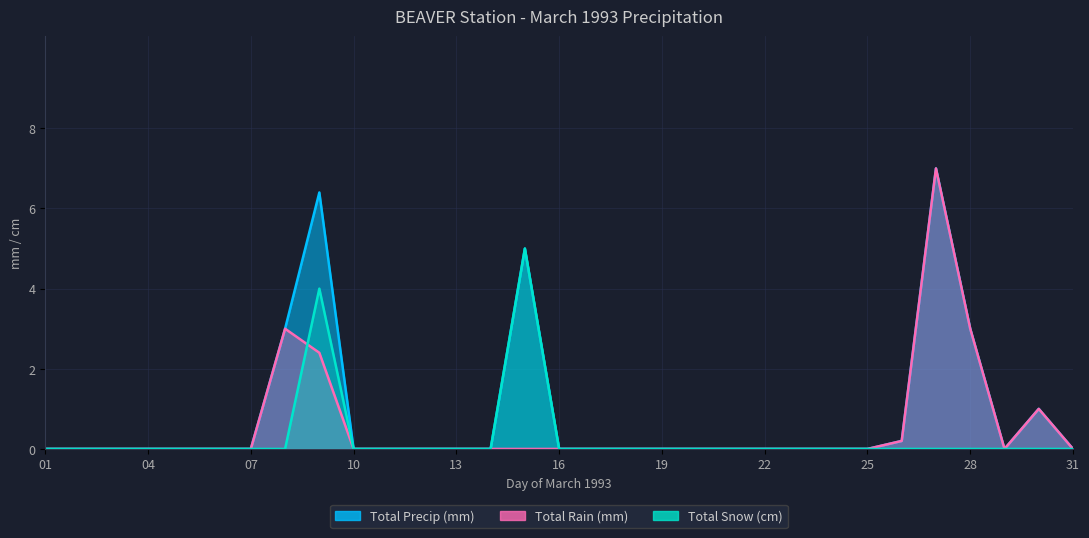

What is the difference between the second highest and minimum values in the Total Snow (cm) series?

4.0